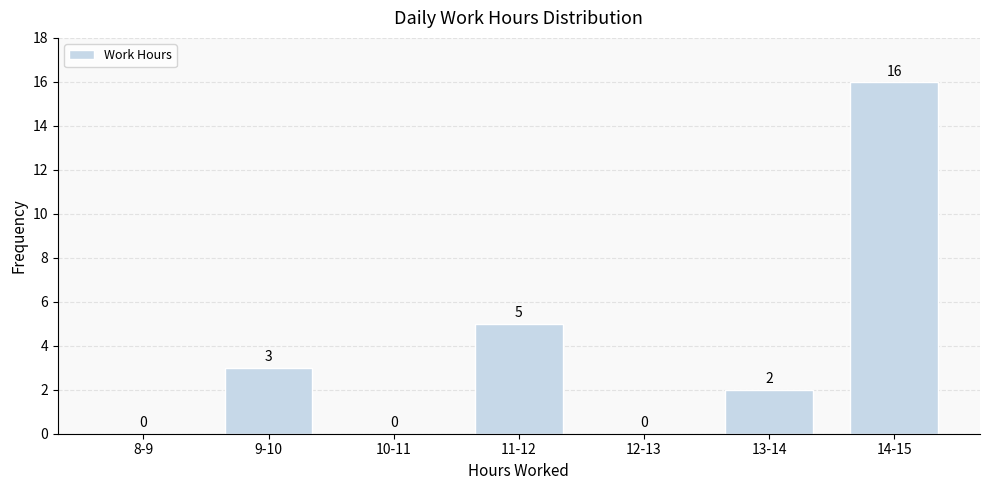

Reading left to right, extract all data points from this chart.

8-9=0	9-10=3	10-11=0	11-12=5	12-13=0	13-14=2	14-15=16